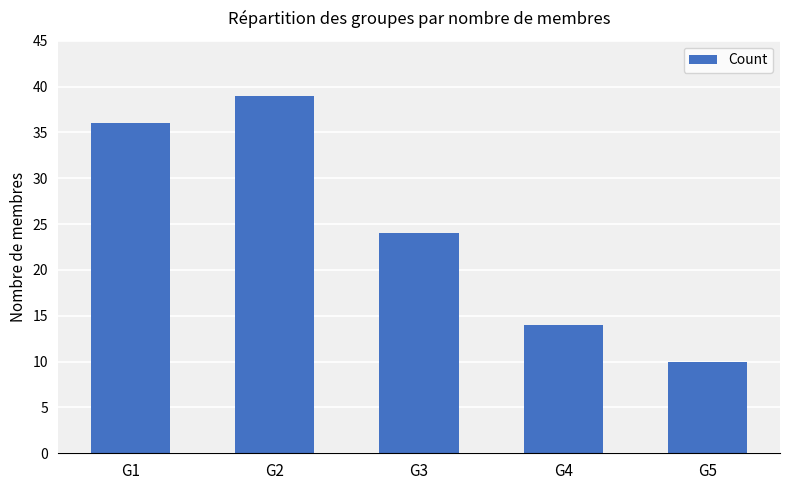

The chart shows a value of 6 at G3. True or false?

False